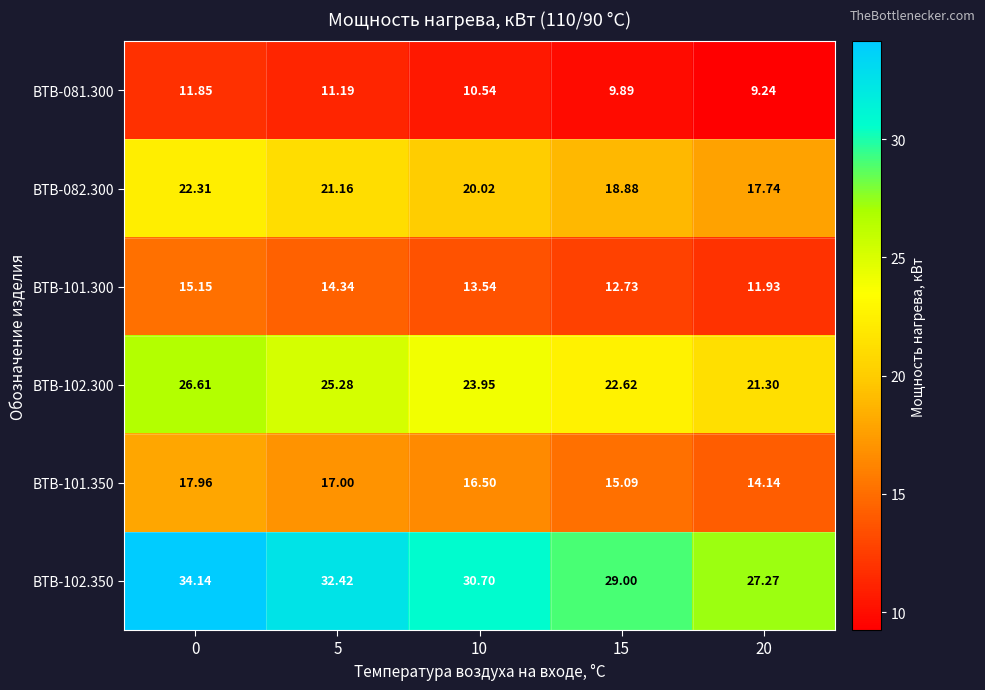

Reading left to right, list all the values displayed in this chart.

ВТВ-081.300: 0=11.8	5=11.2	10=10.5	15=9.9	20=9.2
ВТВ-082.300: 0=22.3	5=21.2	10=20.0	15=18.9	20=17.7
ВТВ-101.300: 0=15.2	5=14.3	10=13.5	15=12.7	20=11.9
ВТВ-102.300: 0=26.6	5=25.3	10=23.9	15=22.6	20=21.3
ВТВ-101.350: 0=18.0	5=17.0	10=16.5	15=15.1	20=14.1
ВТВ-102.350: 0=34.1	5=32.4	10=30.7	15=29.0	20=27.3